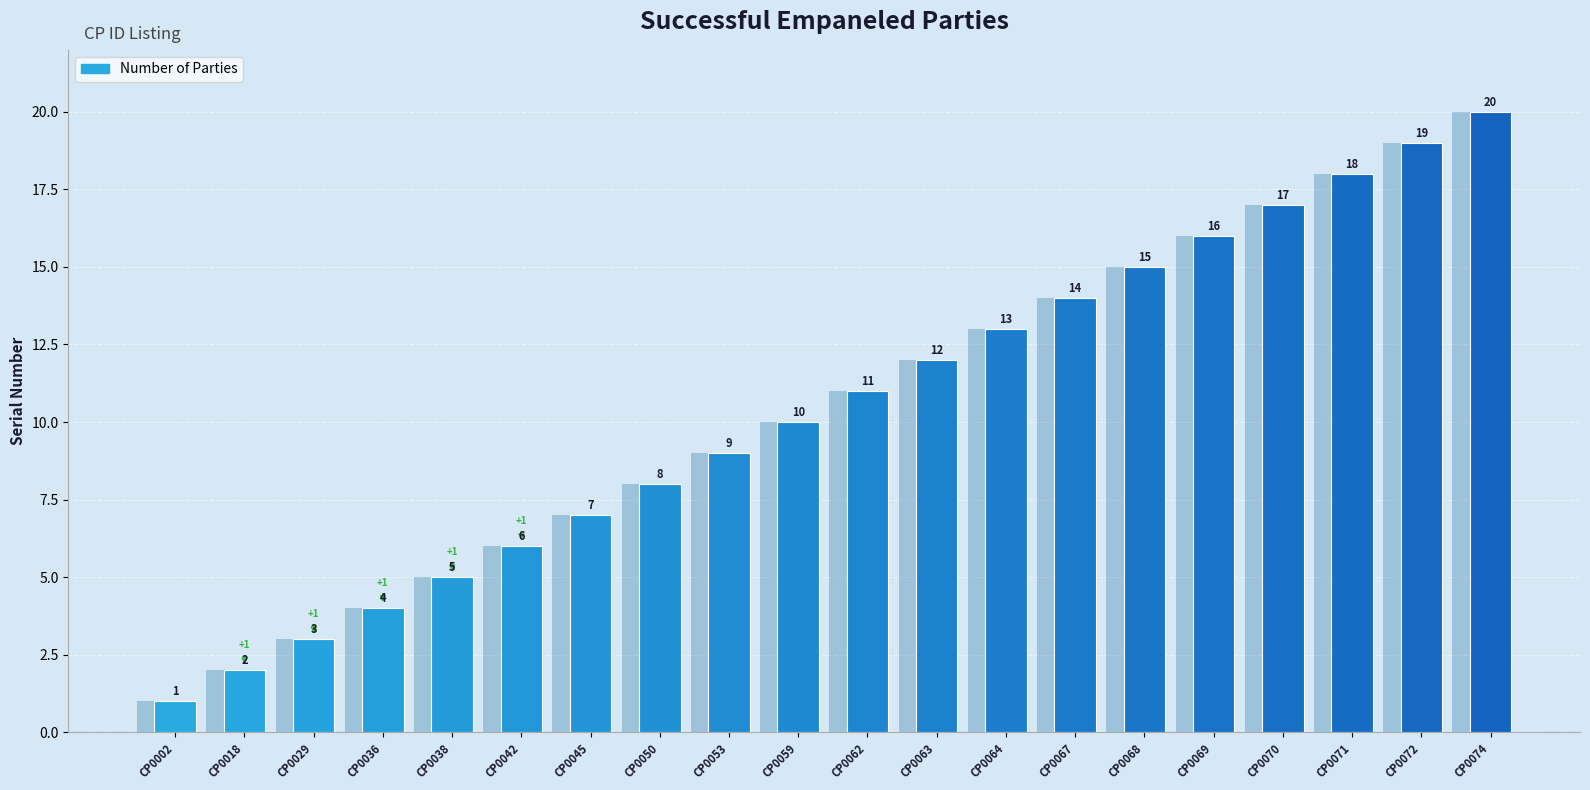

What is the value of the 11th bar from the left?

11